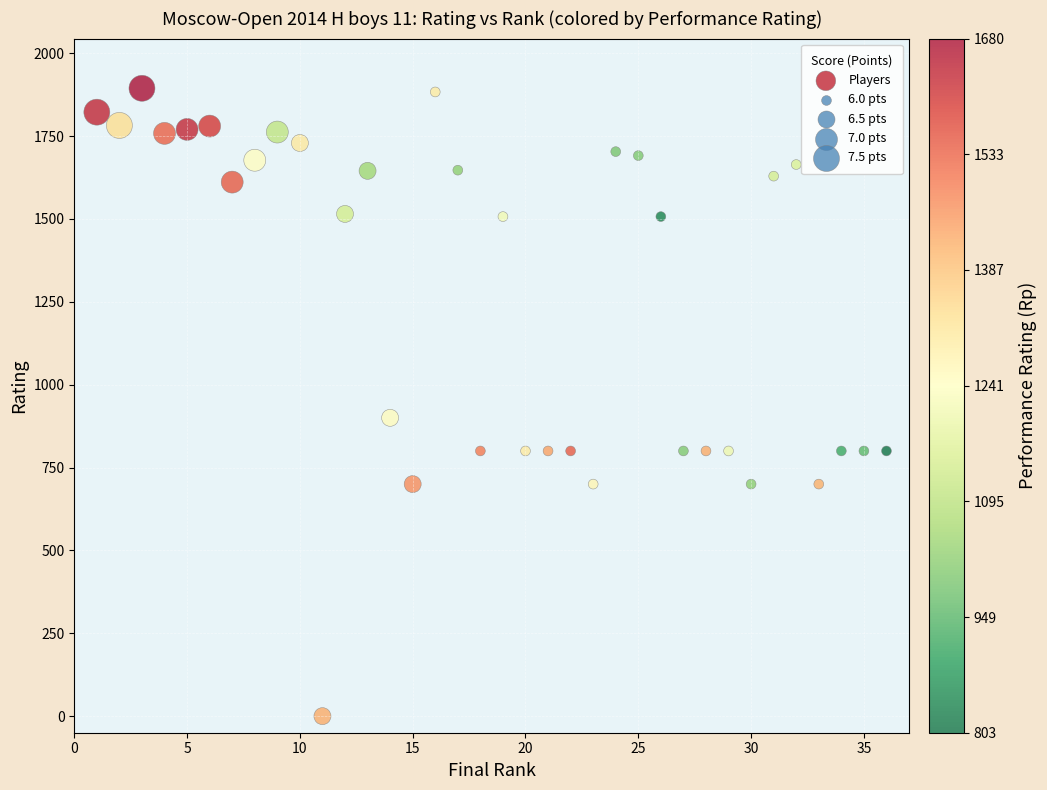

What is the range of X values (max minus min)?

35